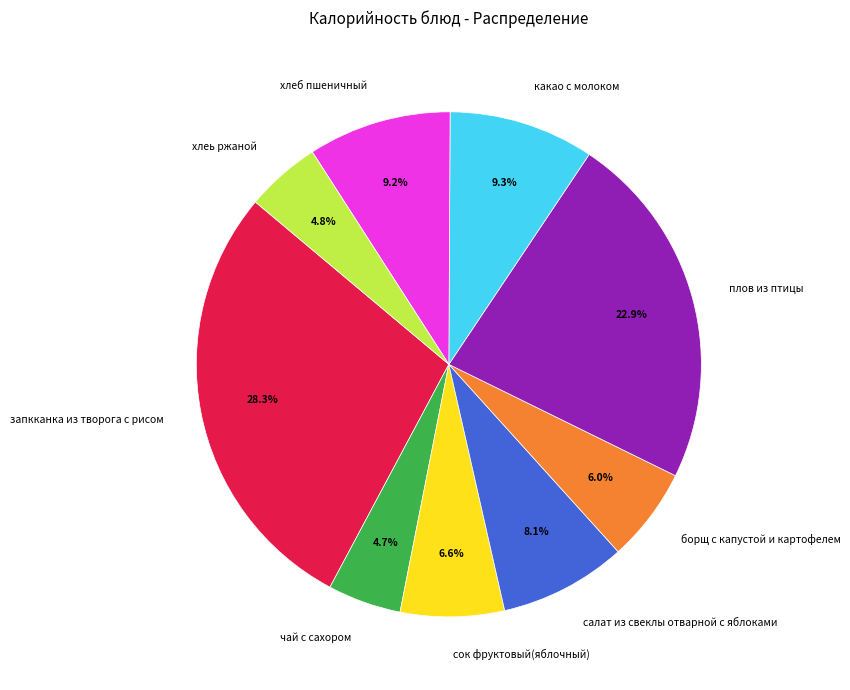

True or false: чай с сахором accounts for 5% of the total.

True